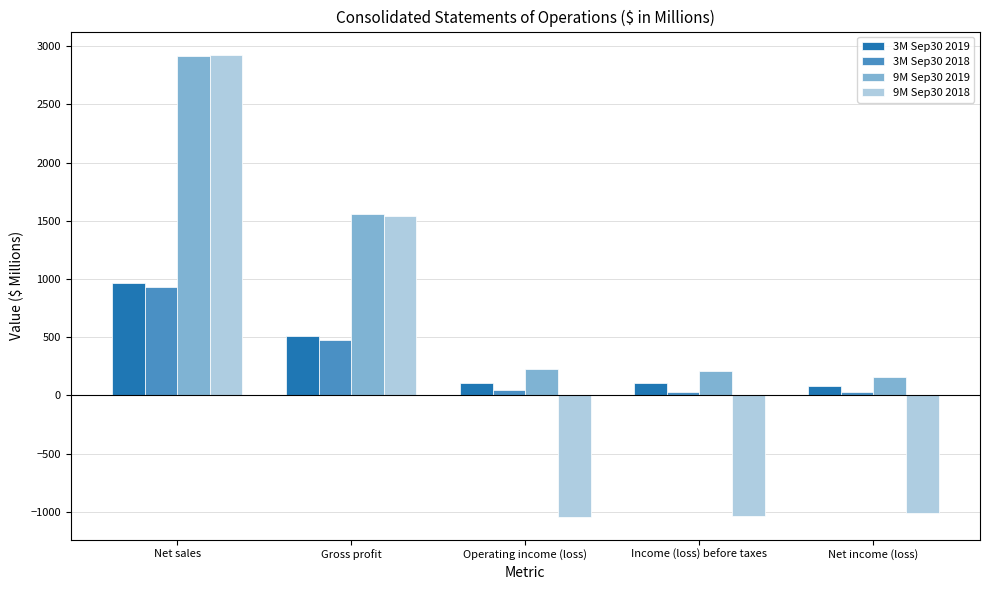

What is the value of the 3M Sep30 2019 bar at the 2nd from the left?

514.0